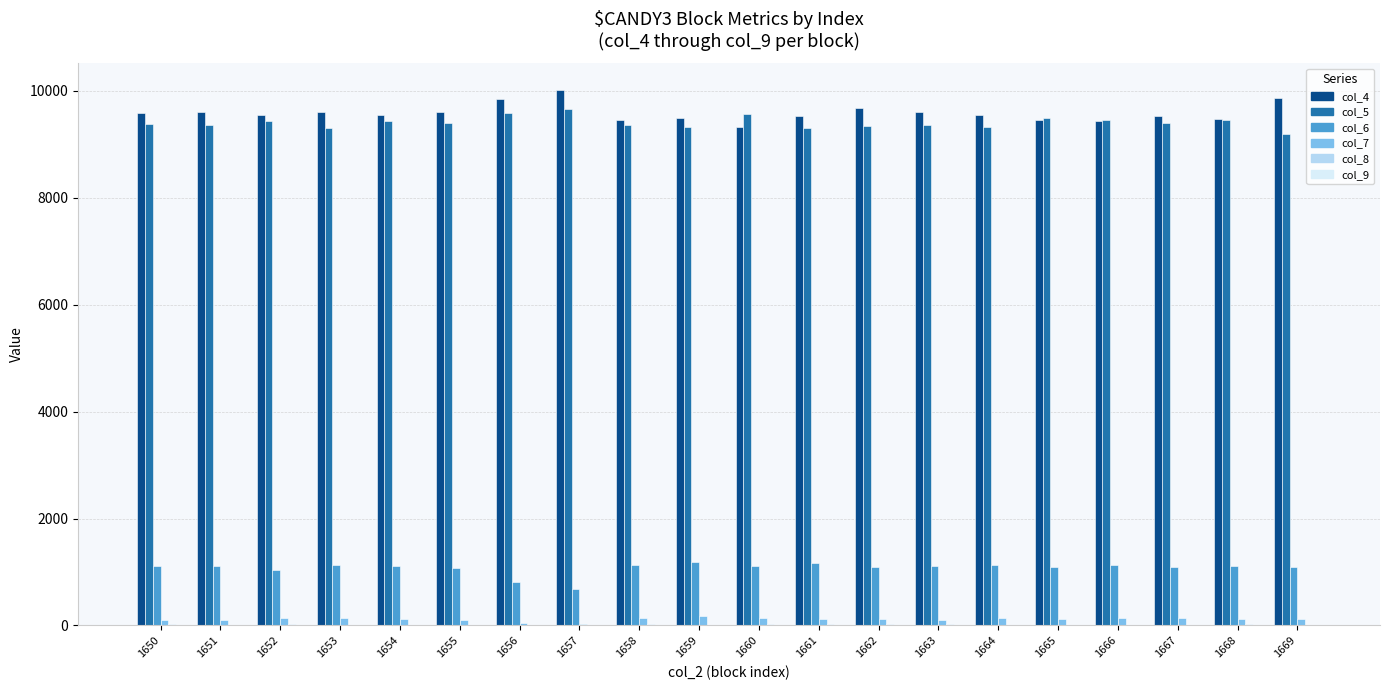

Is it true that col_4 equals 4210 at 1659?

False